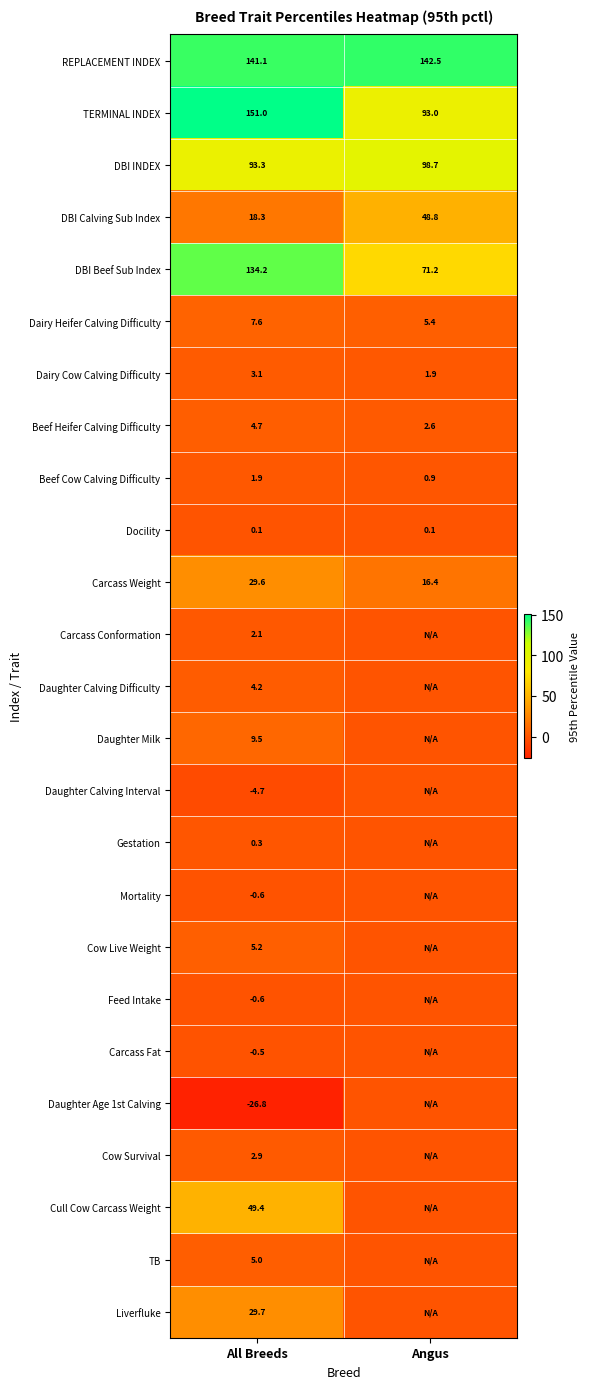

What is the difference between the maximum and minimum values in the Dairy Heifer Calving Difficulty series?

2.2